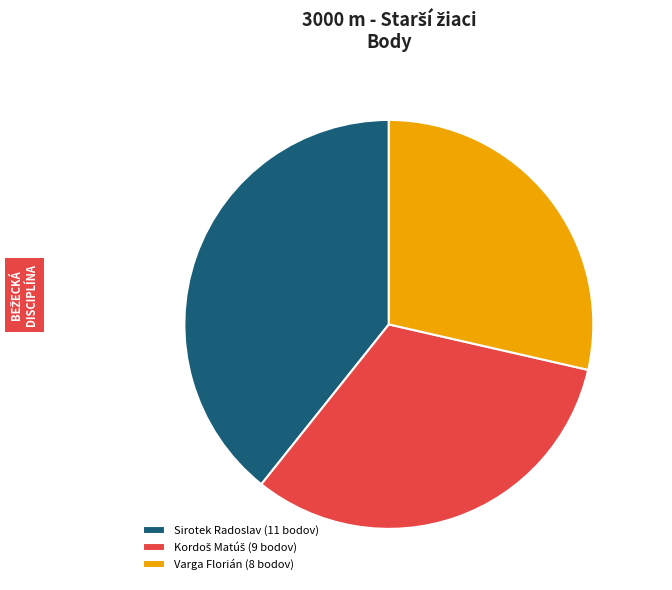

Which category has the biggest portion of the pie?

Sirotek Radoslav